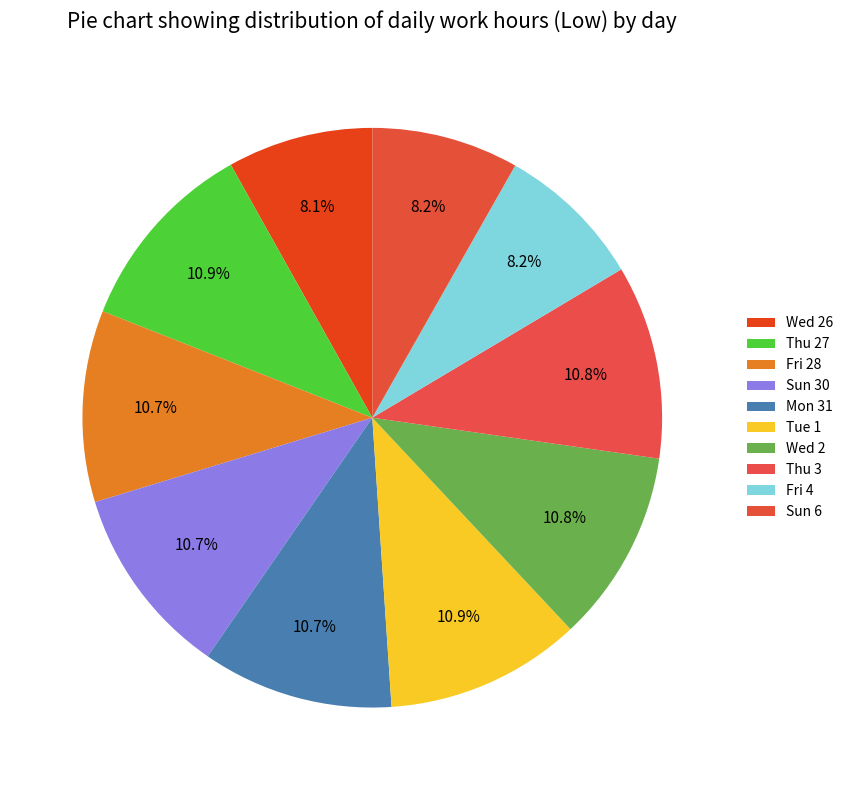

How many segments does this pie chart have?

10